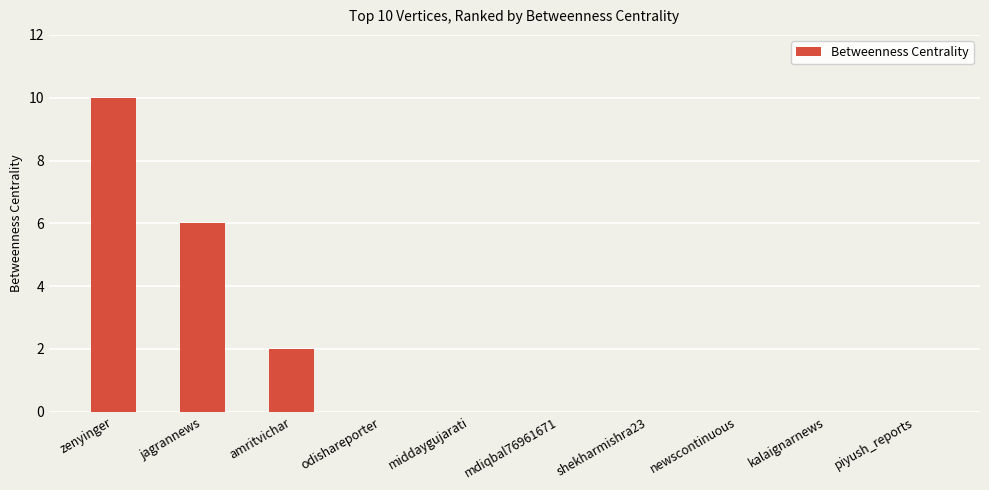

What is the maximum value shown in the chart?

10